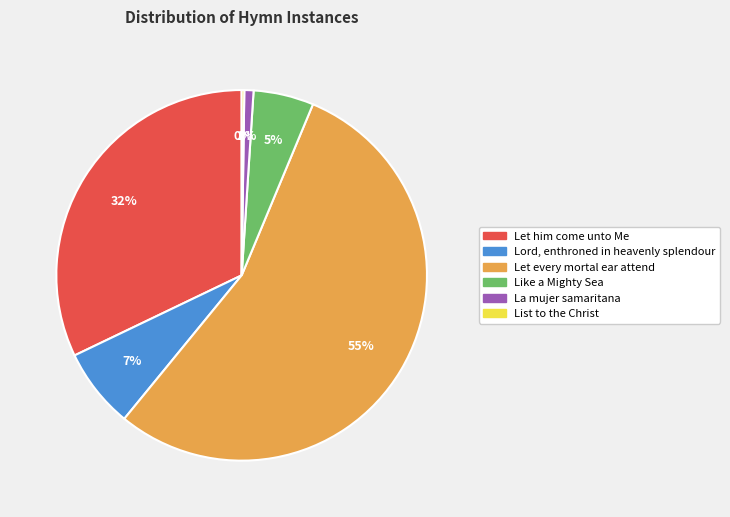

Which category has the biggest portion of the pie?

Let every mortal ear attend